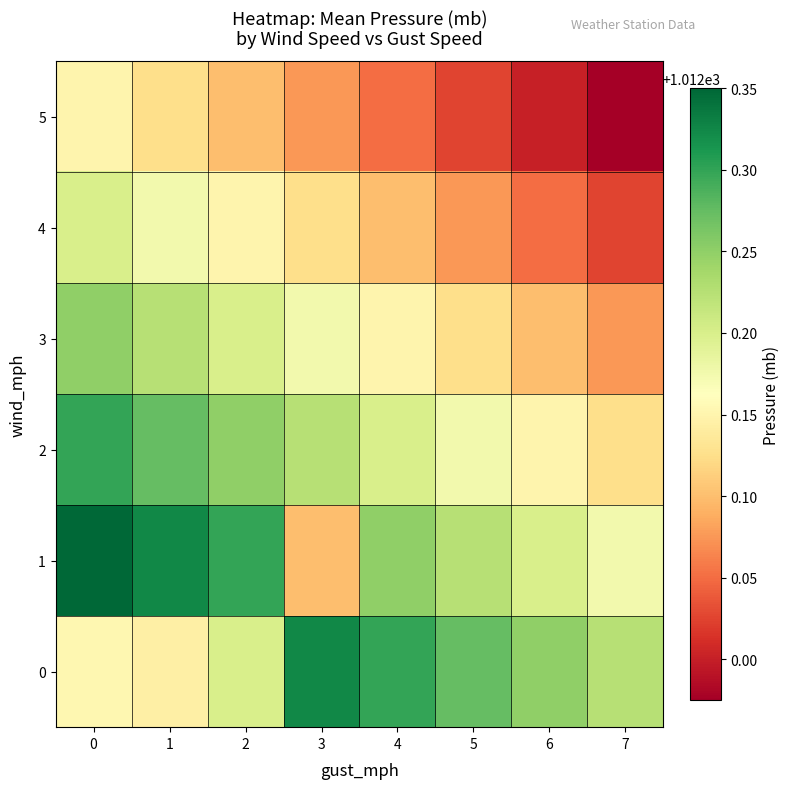

Which series has the largest total across all categories?

1